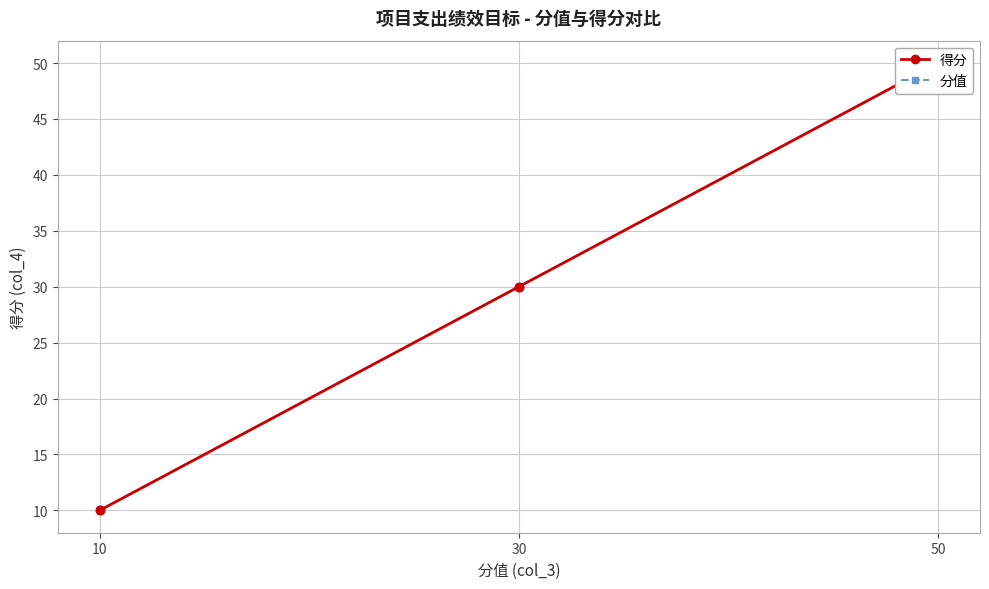

Is the value of 分值 at 10 greater than the value of 得分 at 30?

No